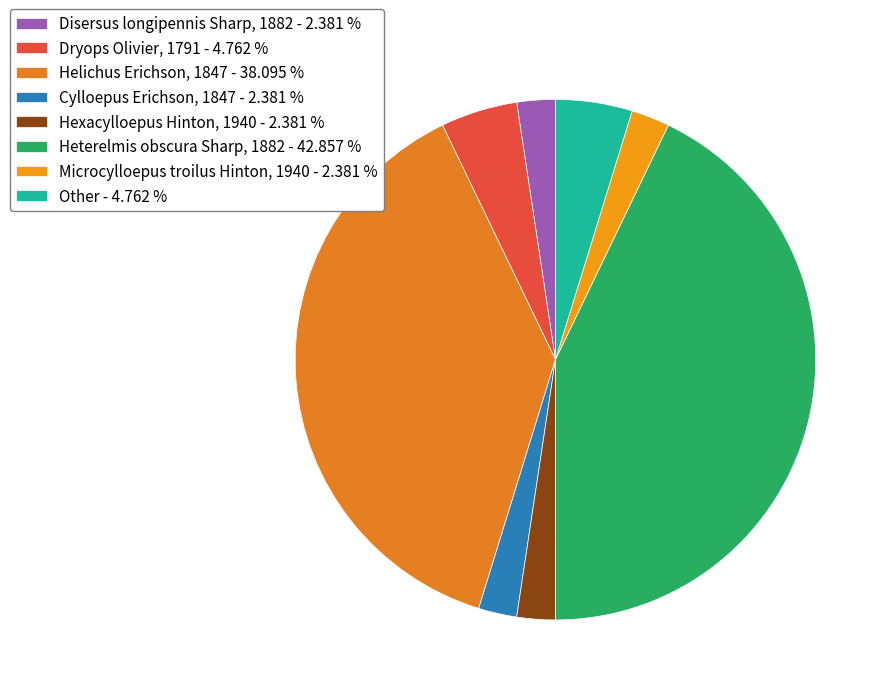

Does Other account for over 50% of the chart?

No